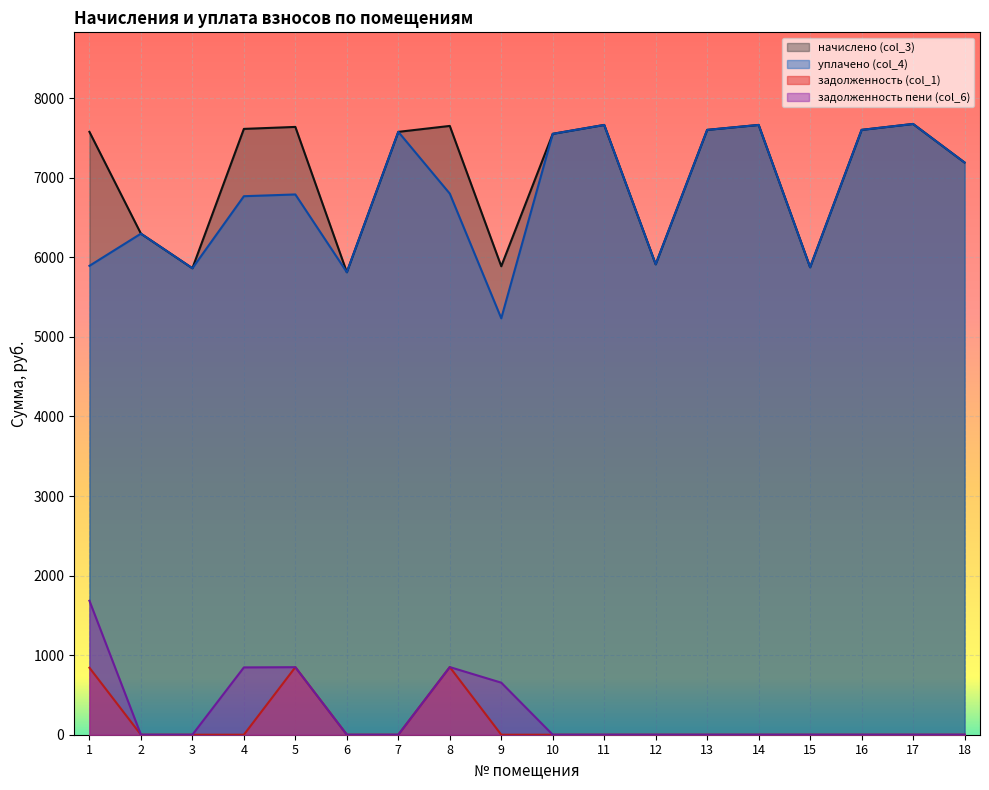

At which category does the chart reach its peak across all series?

17